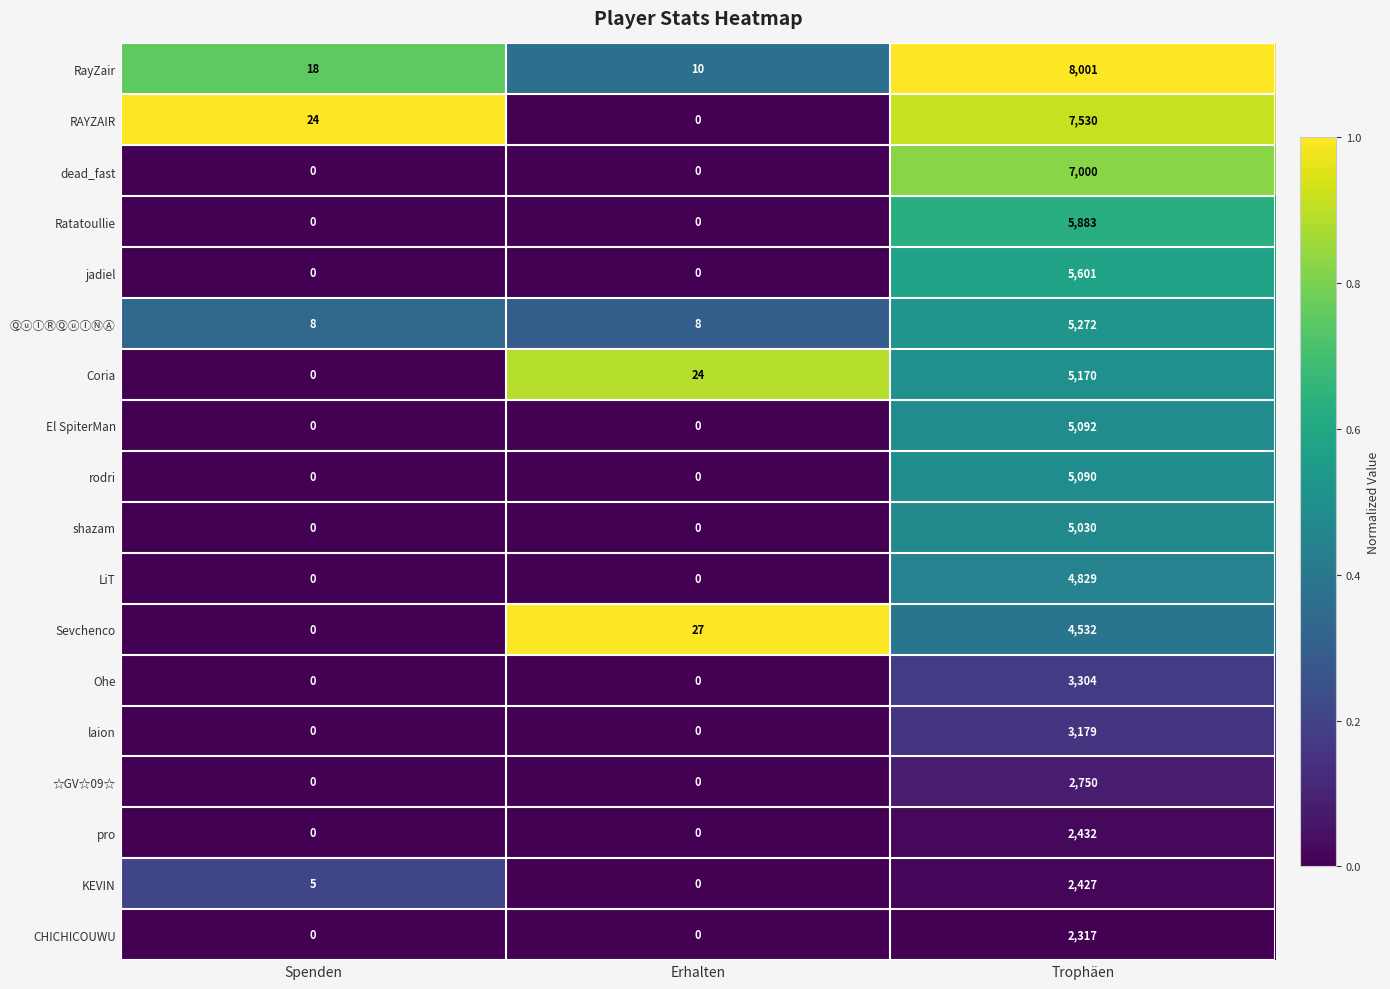

Count the number of categories in the chart.

3